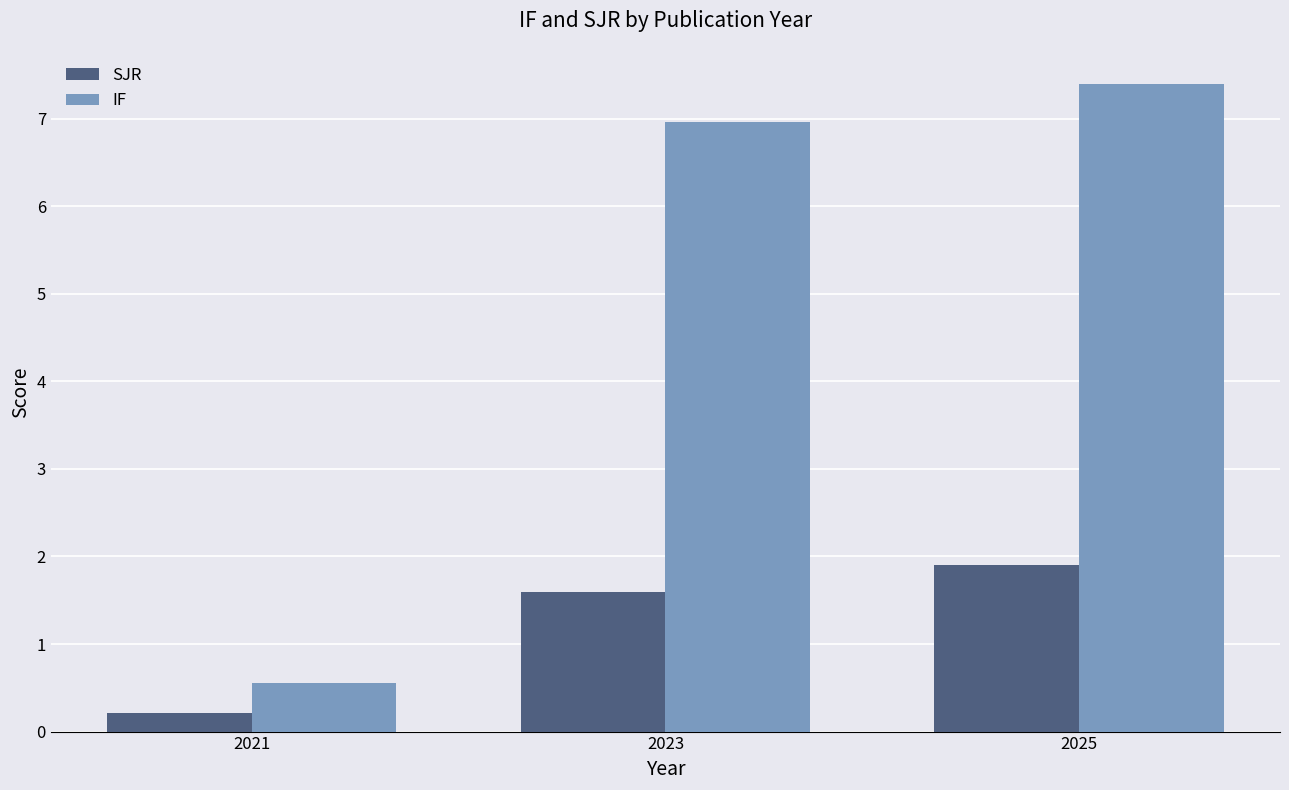

What is the value of the IF bar at the 2nd from the left?

7.0